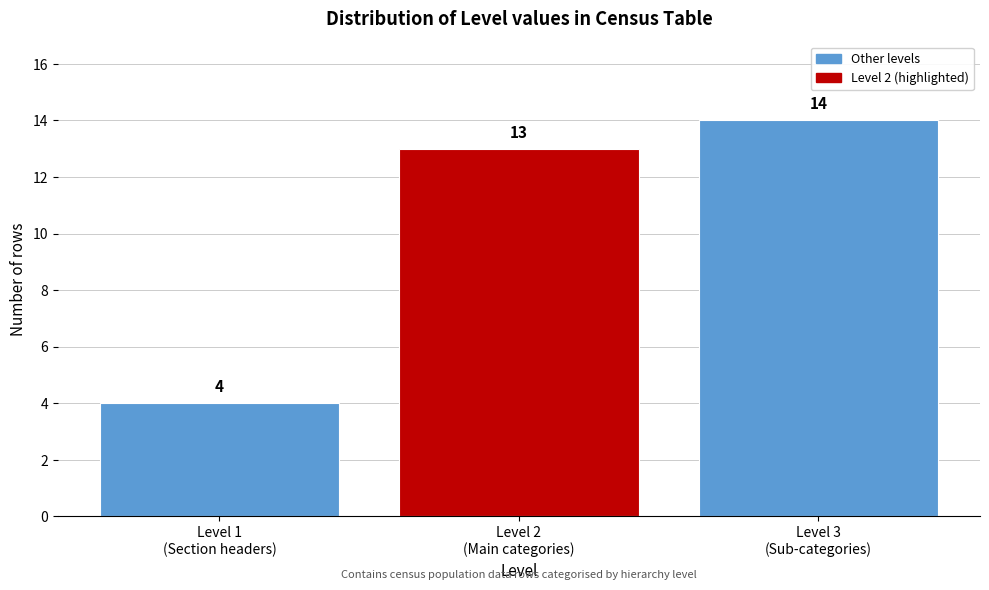

Reading left to right, what are all the values shown in this chart?

4	13	14